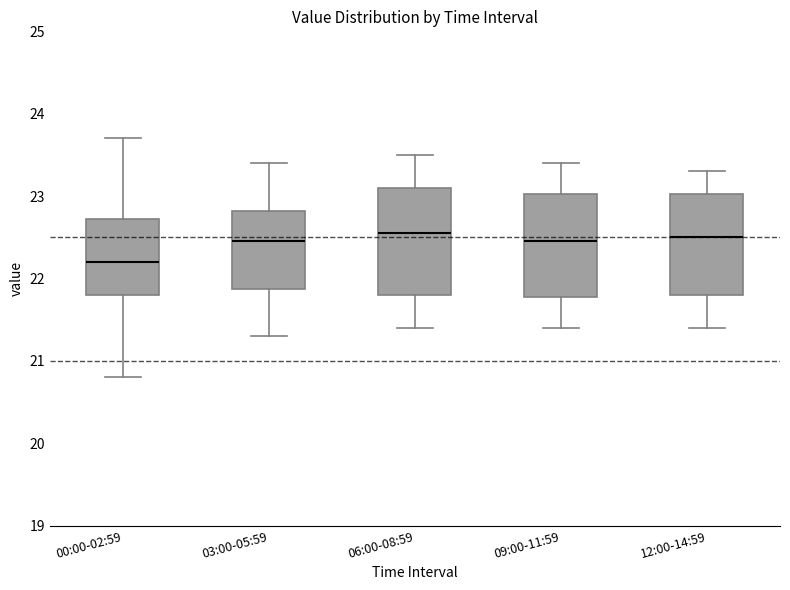

Reading left to right, read every box against the y-axis: the position of its median line, the range the box covers, and the ends of its whiskers. The values are not printed on the chart, so give them approximately, as read against the axis.

00:00-02:59: median 22.2, box 21.8 to 22.7, whiskers 20.8 to 23.7
03:00-05:59: median 22.5, box 21.9 to 22.8, whiskers 21.3 to 23.4
06:00-08:59: median 22.6, box 21.8 to 23.1, whiskers 21.4 to 23.5
09:00-11:59: median 22.5, box 21.8 to 23.0, whiskers 21.4 to 23.4
12:00-14:59: median 22.5, box 21.8 to 23.0, whiskers 21.4 to 23.3